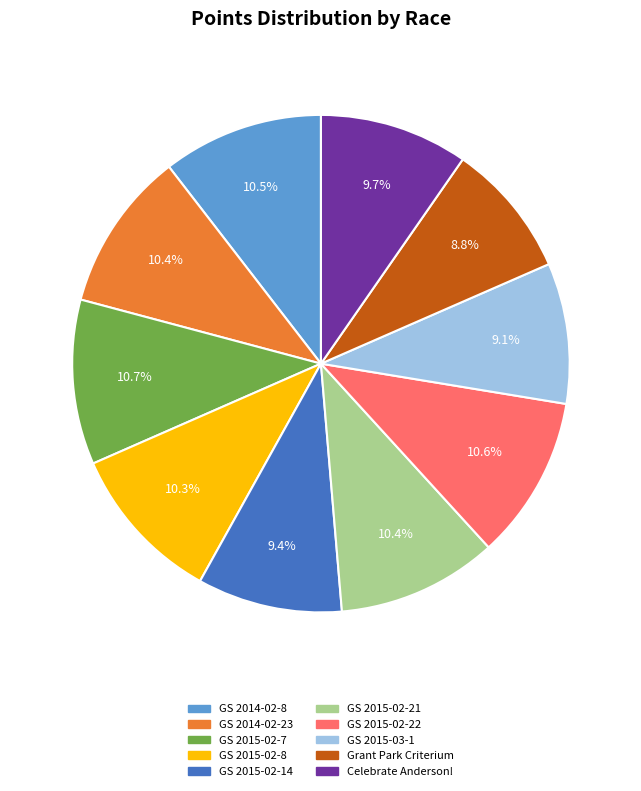

Between Grant Park Criterium and Celebrate Anderson!, which is larger?

Celebrate Anderson!